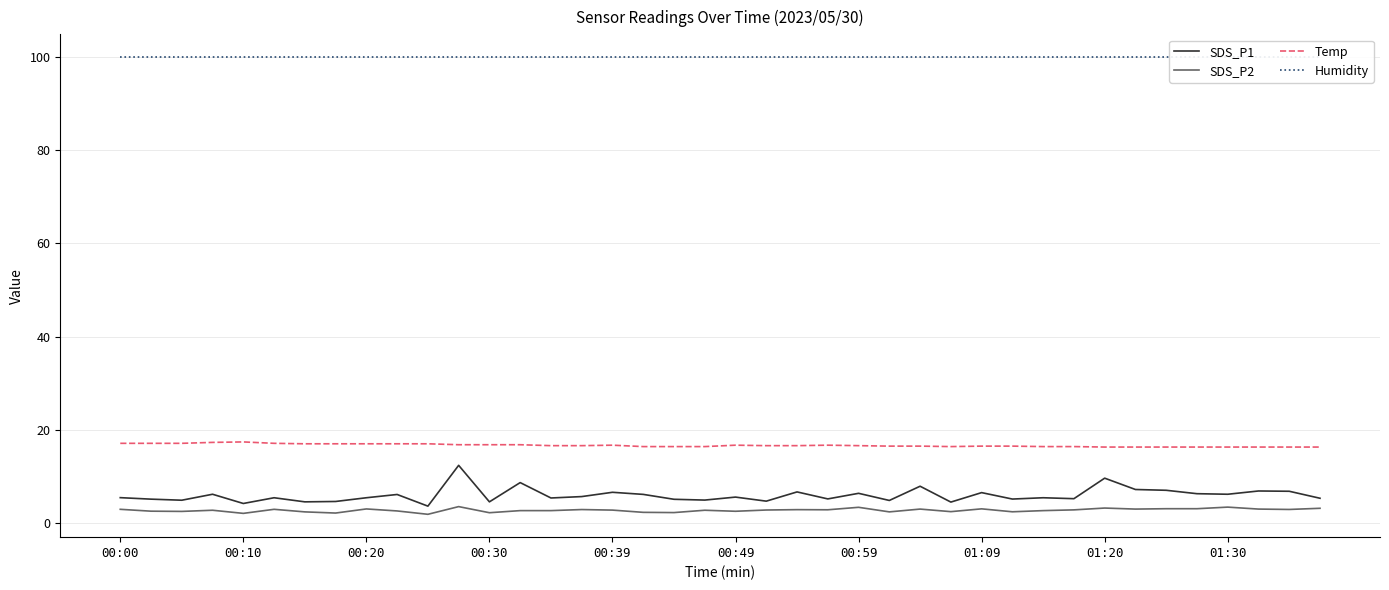

At which label does SDS_P2 first exceed 2?

00:00